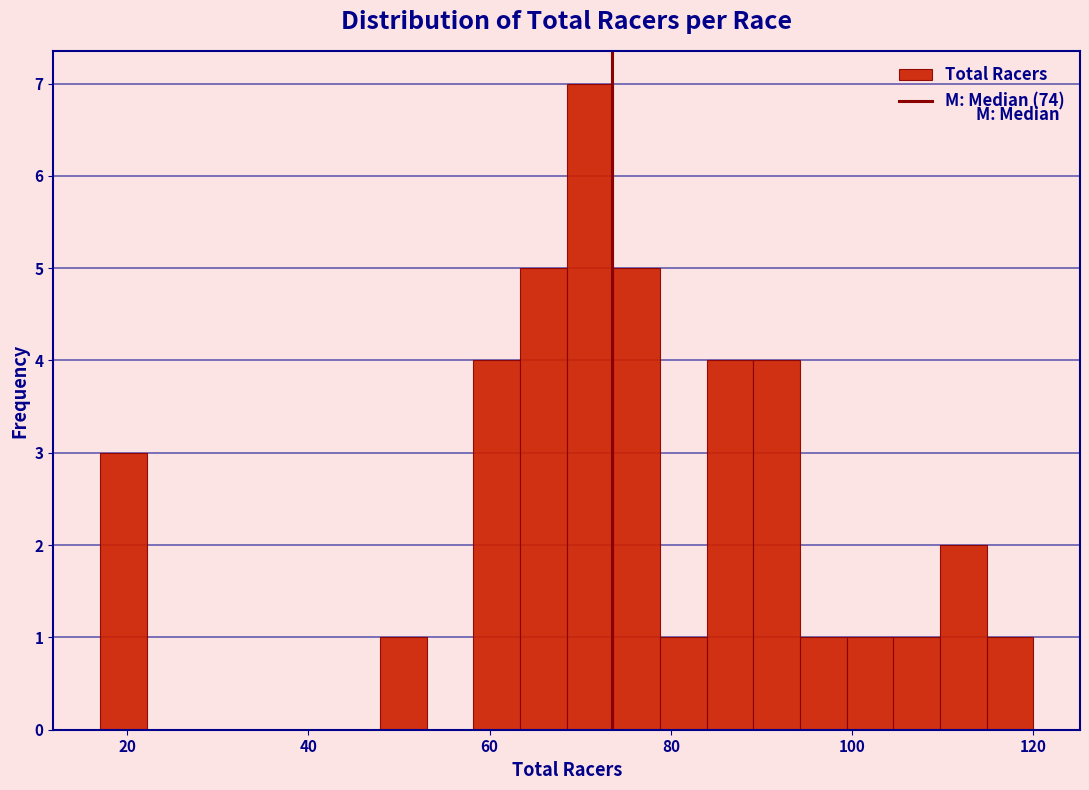

Around what value on the x-axis is the tallest bar? Give the approximate position of its centre, as read against the axis.

72